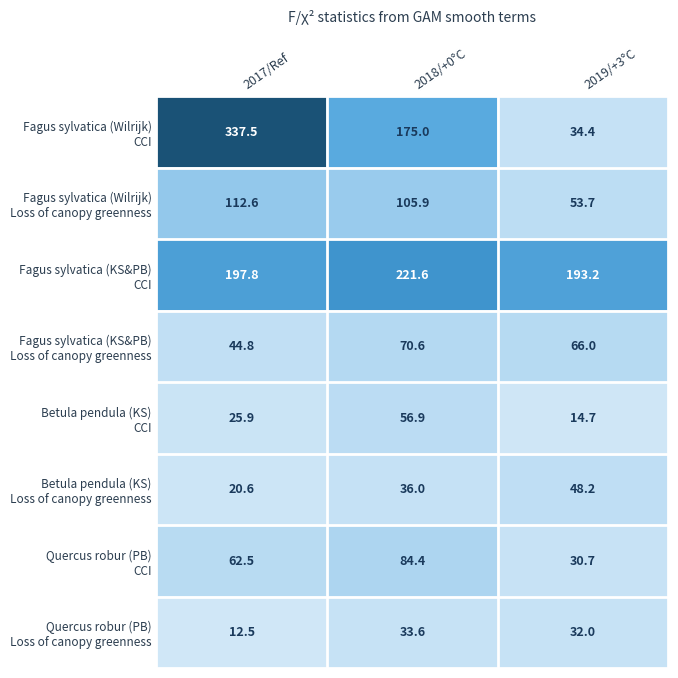

Which label corresponds to the smallest value in the chart?

2017/Ref